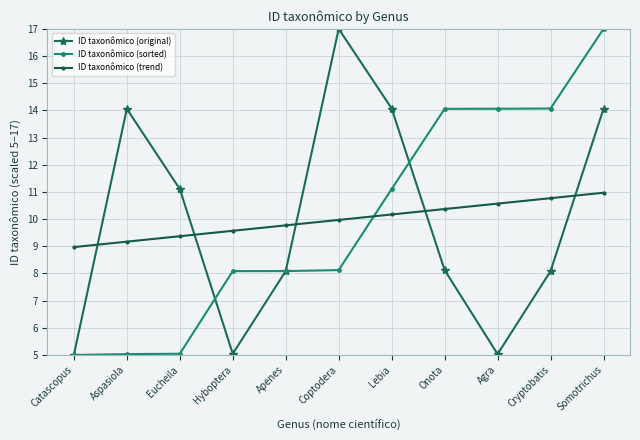

Is the value of ID taxonômico (sorted) at Hyboptera greater than the value of ID taxonômico (original) at Eucheila?

No